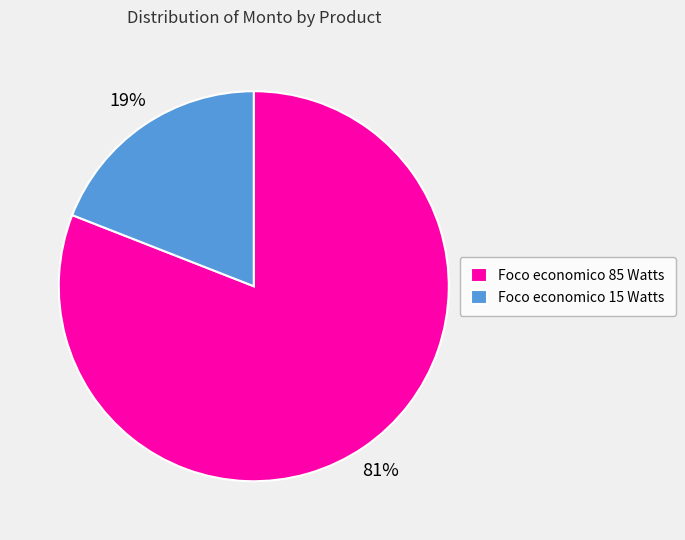

Which slice is the largest?

Foco economico 85 Watts